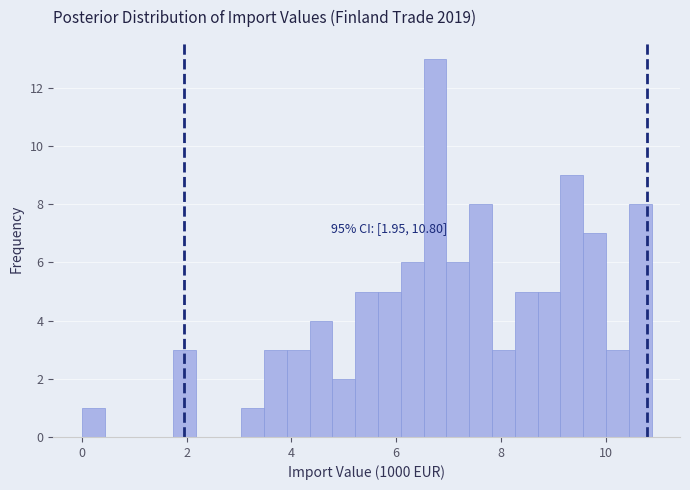

Read against the x-axis, roughly where is the centre of the tallest bar?

6.8